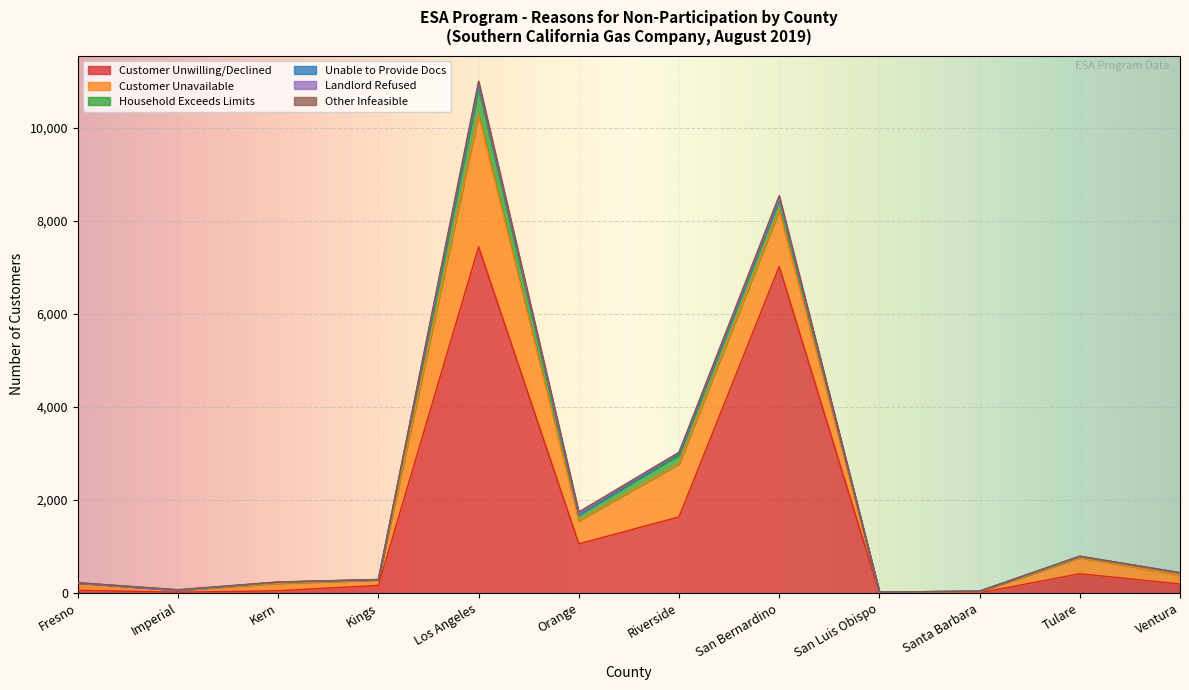

At how many categories does at least one series exceed 3533?

2